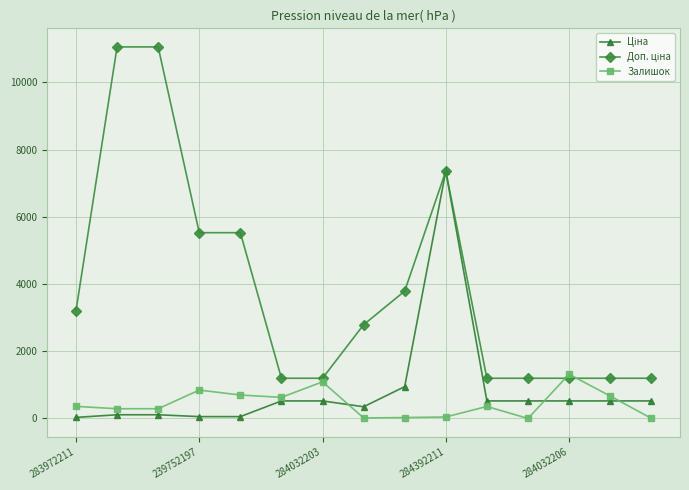

What is the greatest value displayed?

11055.0